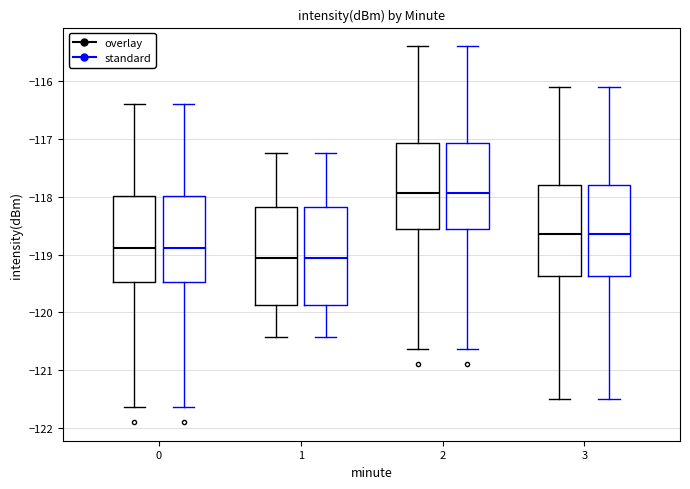

Reading left to right, transcribe this box plot: for each box, give where its median line is, the range the box spans, and where its two whiskers end, as read against the y-axis. The values are not printed on the chart, so give them approximately, as read against the axis.

0 (overlay): median -118.9, box -119.5 to -118.0, whiskers -121.6 to -116.4
0 (standard): median -118.9, box -119.5 to -118.0, whiskers -121.6 to -116.4
1 (overlay): median -119.1, box -119.9 to -118.2, whiskers -120.4 to -117.2
1 (standard): median -119.1, box -119.9 to -118.2, whiskers -120.4 to -117.2
2 (overlay): median -117.9, box -118.6 to -117.1, whiskers -120.6 to -115.4
2 (standard): median -117.9, box -118.6 to -117.1, whiskers -120.6 to -115.4
3 (overlay): median -118.6, box -119.4 to -117.8, whiskers -121.5 to -116.1
3 (standard): median -118.6, box -119.4 to -117.8, whiskers -121.5 to -116.1